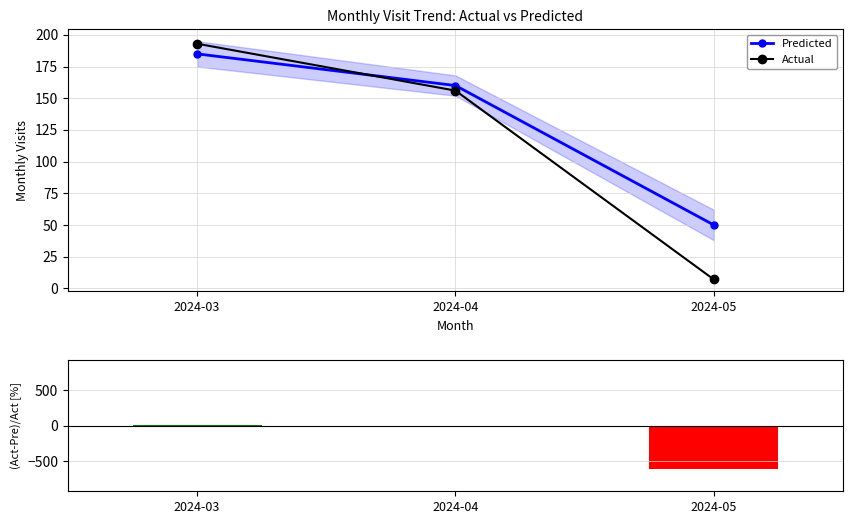

Rank the series by their maximum value, from highest to lowest.

Actual, Predicted, (Act-Pre)/Act [%]